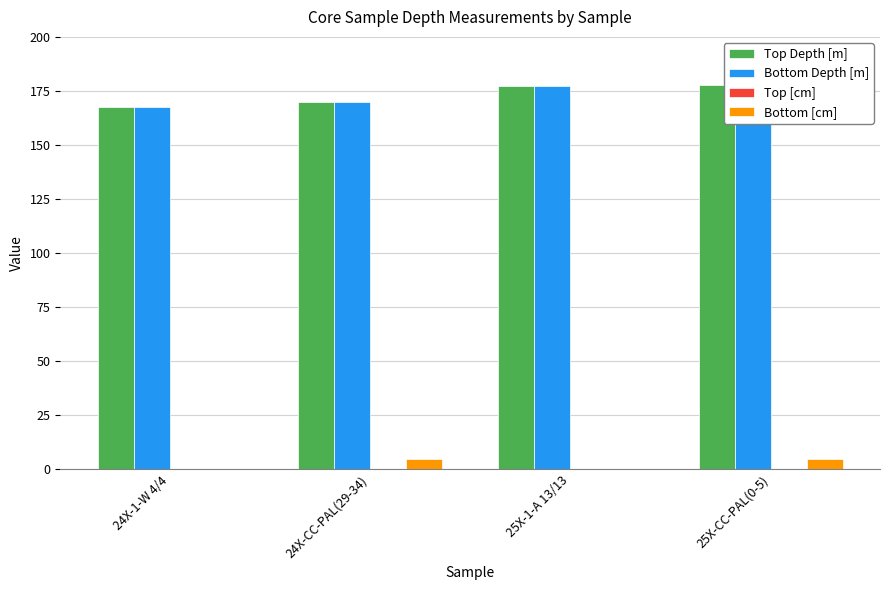

Between 24X-1-W 4/4 and 24X-CC-PAL(29-34), which series saw the biggest shift?

Bottom [cm]